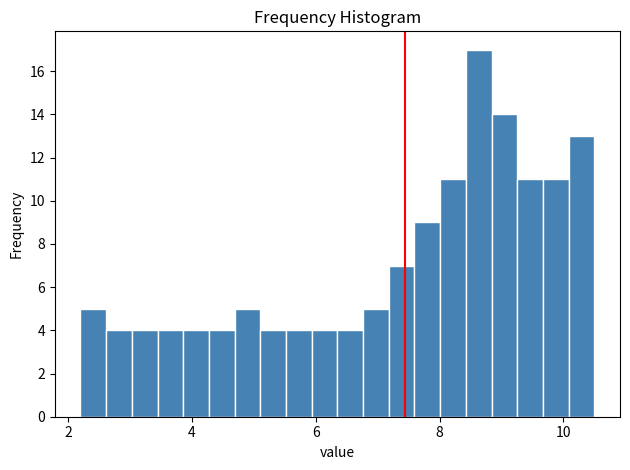

Read against the x-axis, roughly where is the centre of the tallest bar?

8.6